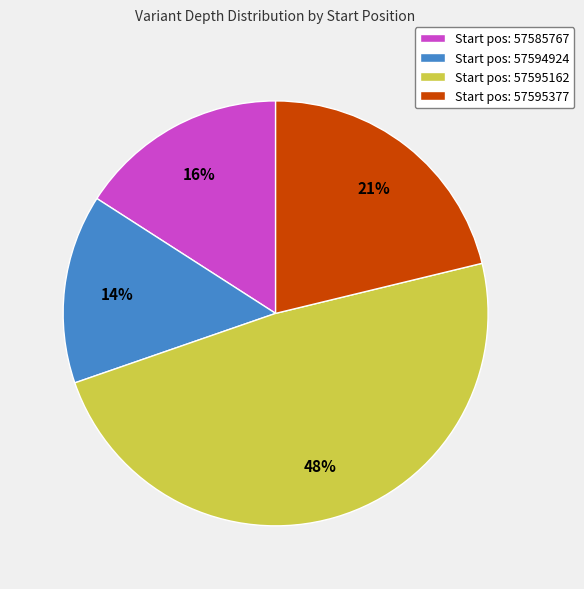

How many segments does this pie chart have?

4